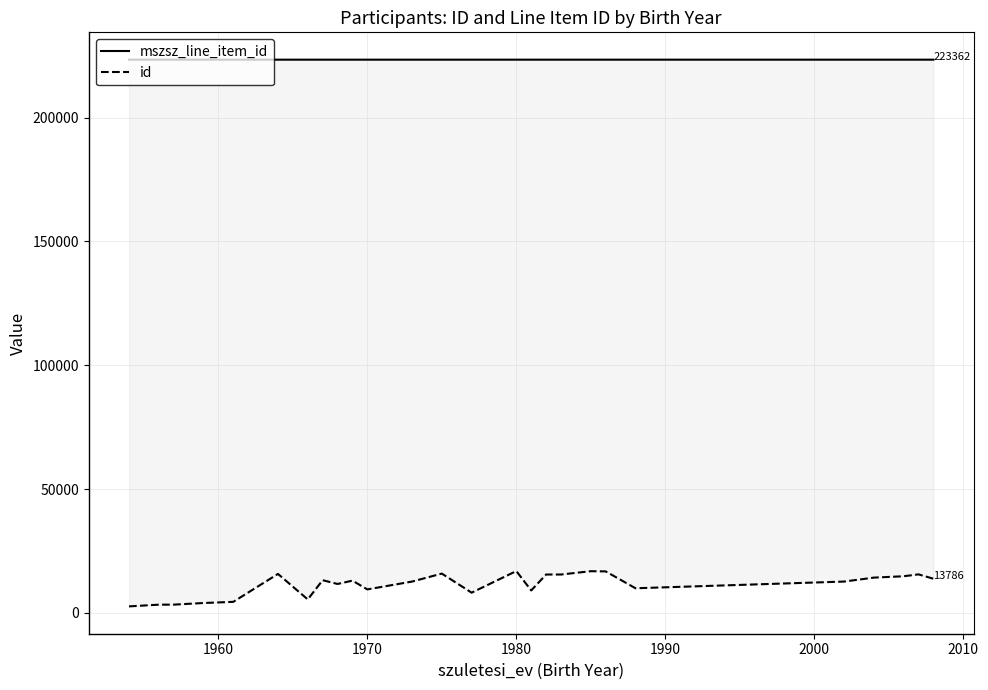

What is the maximum value for mszsz_line_item_id?

223364.0